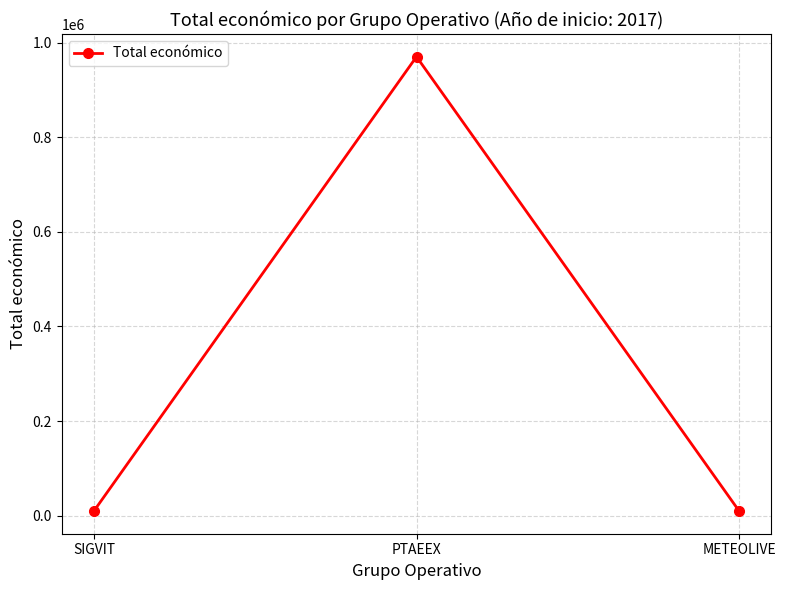

What is the label of the 2nd point from the right?

PTAEEX